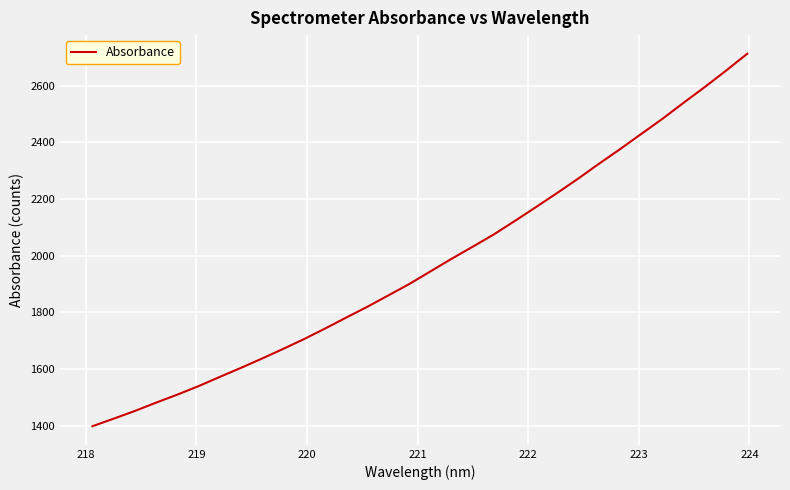

What is the maximum value shown in the chart?

2712.7